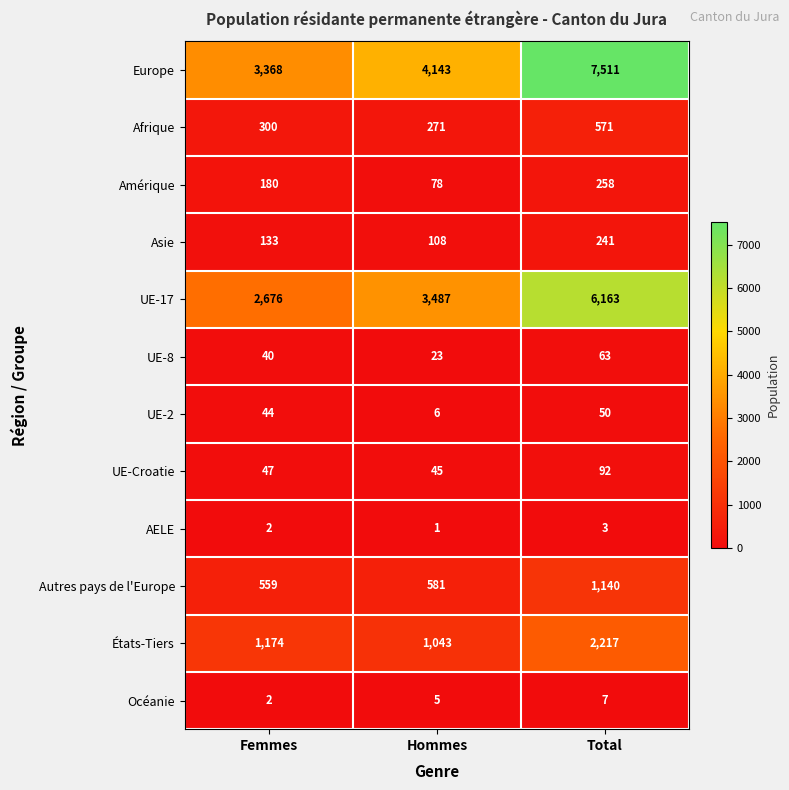

Is the value of États-Tiers at Hommes greater than the value of Asie at Hommes?

Yes